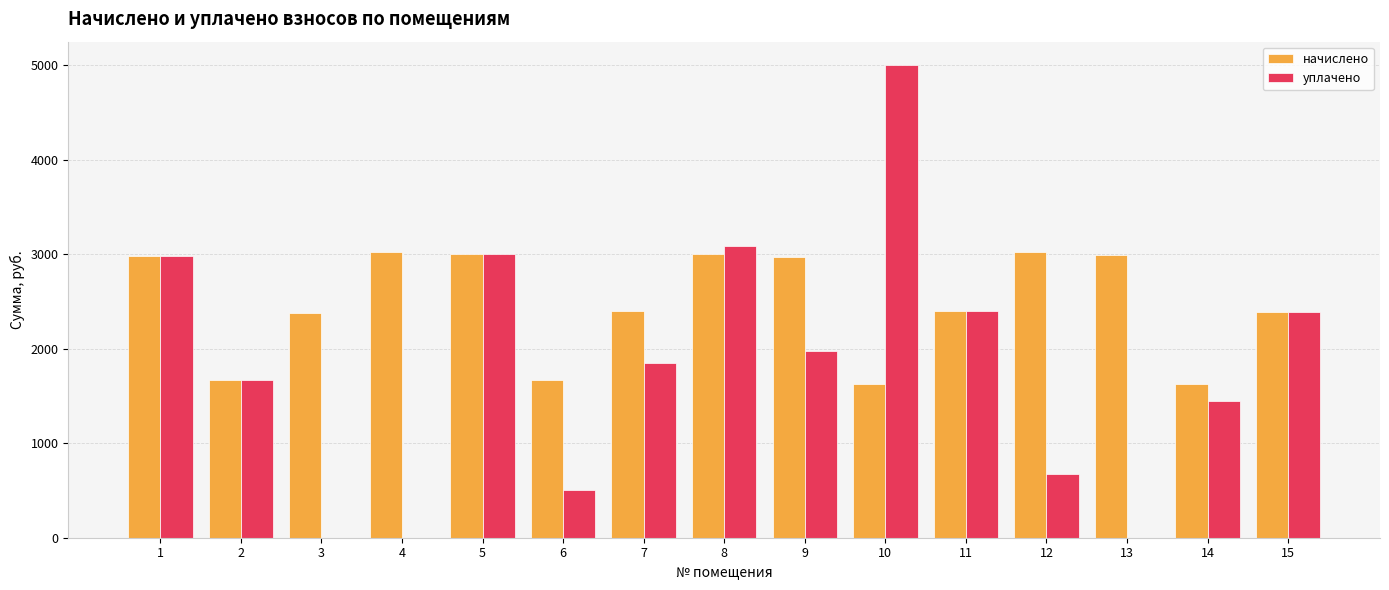

At which category is the sum across all series the highest?

10